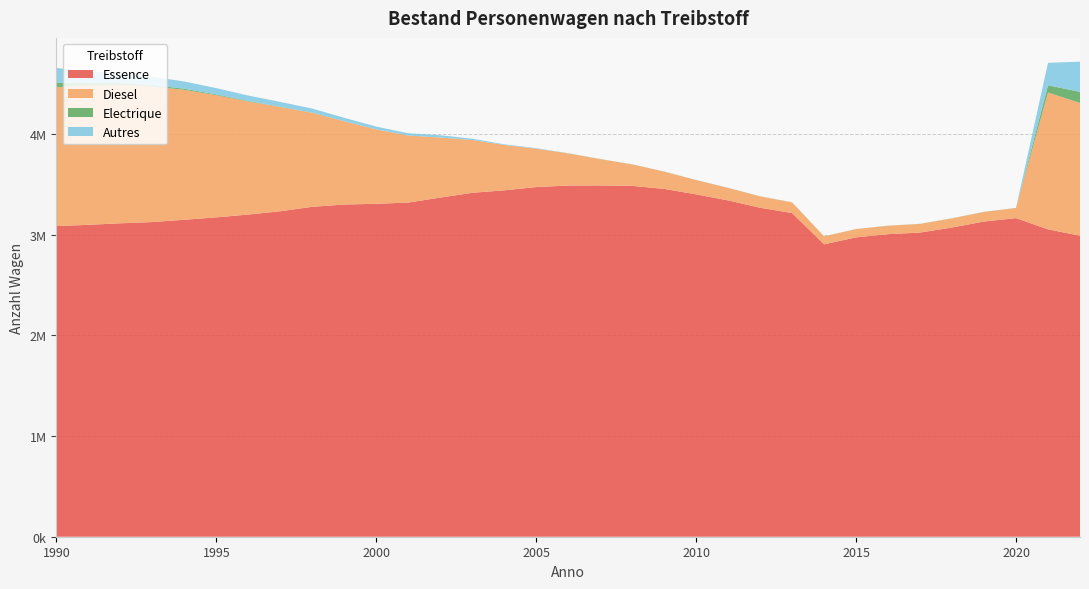

Reading right to left, list all the values displayed in this chart.

Essence: 2022=2991092	2021=3054773	1990=3087390	1991=3099442	1992=3114726	1993=3127023	1994=3149902	1995=3173806	1996=3201710	1997=3234560	1998=3278675	1999=3301501	2000=3308634	2001=3320810	2002=3370326	2003=3418081	2004=3442302	2005=3475004	2006=3489925	2007=3490699	2008=3486757	2009=3456468	2010=3402309	2011=3342265	2012=3269402	2013=3216484	2020=3166299	2019=3132238	2018=3073062	2017=3022762	2016=3006666	2015=2975154	2014=2905762
Diesel: 2022=1319337	2021=1360111	1990=1379077	1991=1382645	1992=1374246	1993=1346938	1994=1291500	1995=1214075	1996=1123676	1997=1035843	1998=934084	1999=827094	2000=739112	2001=666089	2002=596480	2003=524614	2004=450992	2005=381189	2006=319905	2007=261987	2008=213184	2009=172097	2010=141863	2011=123969	2012=112736	2013=105718	2020=100412	2019=95585	2018=90747	2017=85703	2016=83640	2015=81883	2014=79129
Electrique: 2022=110751	2021=71697	1990=43396	1991=28716	1992=19181	1993=14539	1994=10724	1995=7531	1996=4439	1997=2683	1998=1758	1999=1044	2000=665	2001=512	2002=517	2003=528	2004=562	2005=592	2006=625	2007=651	2008=676	2009=690	2010=754	2011=724	2012=746	2013=753	2020=759	2019=770	2018=775	2017=774	2016=771	2015=671	2014=409
Autres: 2022=300100	2021=222785	1990=148472	1991=113149	1992=94535	1993=82323	1994=71903	1995=62657	1996=54665	1997=47799	1998=40208	1999=33364	2000=27414	2001=22191	2002=22488	2003=12564	2004=6158	2005=4657	2006=896	2007=553	2008=334	2009=458	2010=321	2011=353	2012=423	2013=500	2020=623	2019=583	2018=458	2017=284	2016=151	2015=90	2014=97